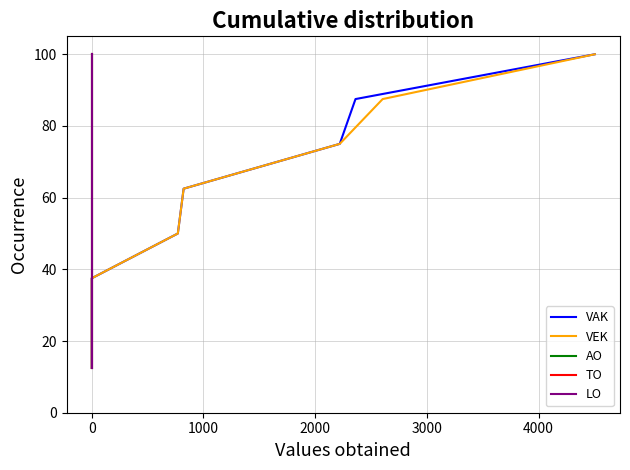

True or false: VAK has a value of 82.5 at 3000.

False